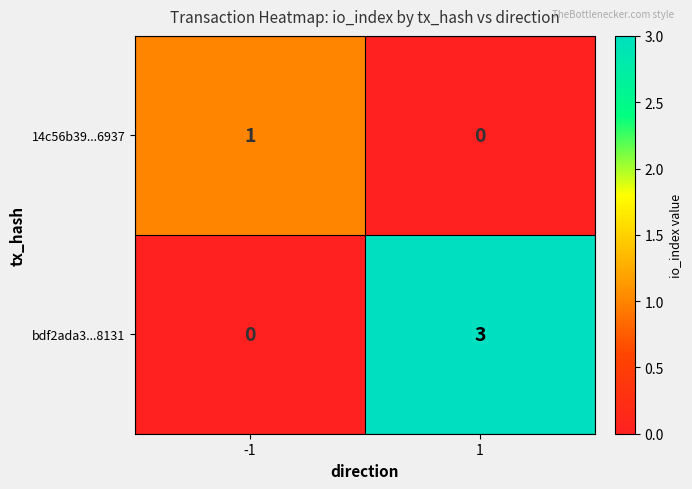

Rank the series by their maximum value, from lowest to highest.

14c56b39...6937, bdf2ada3...8131